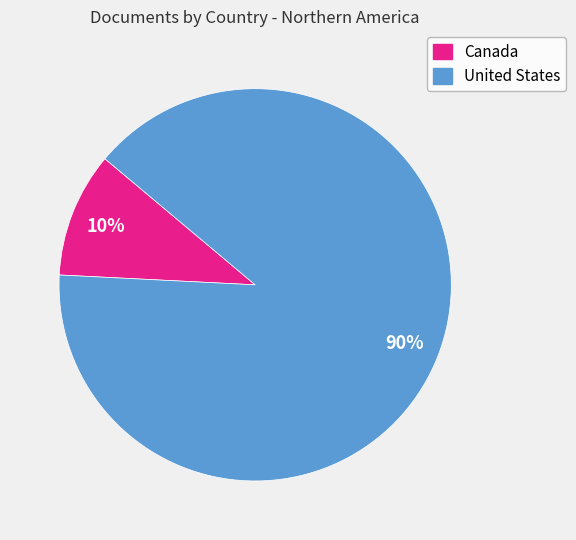

Is Canada the majority of the pie?

No